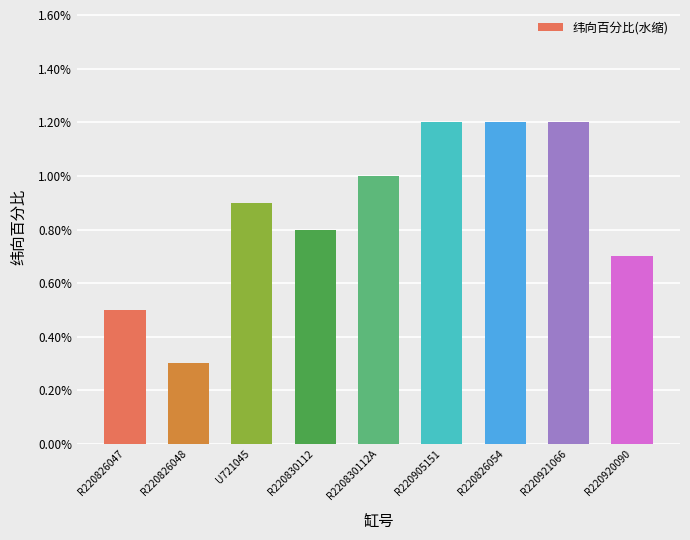

Which has a higher value, U721045 or R220826048?

U721045